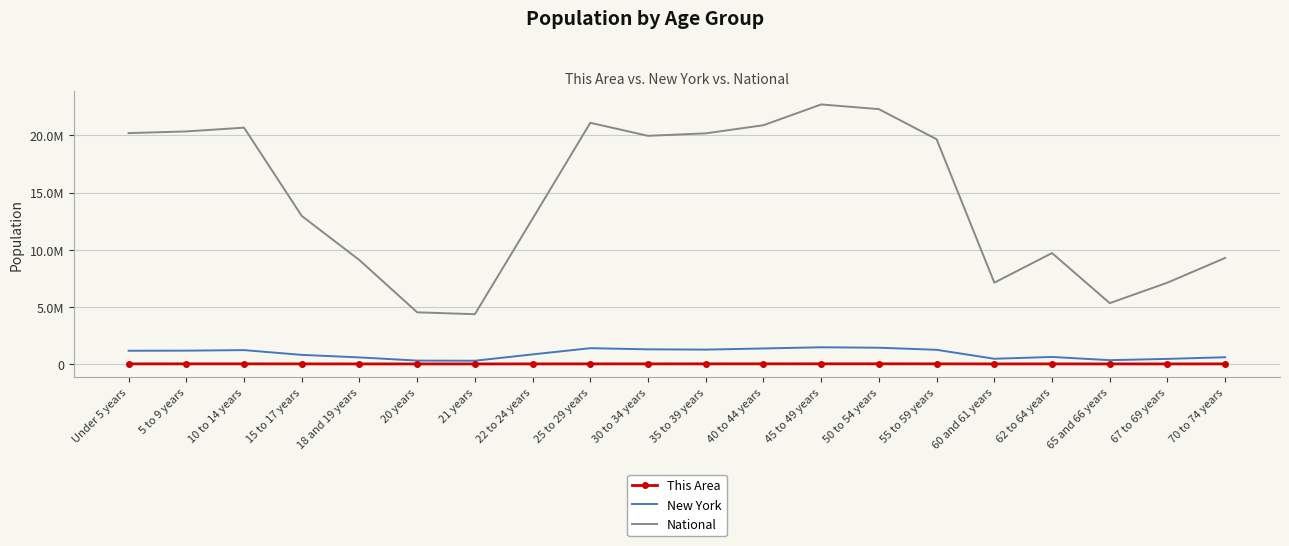

What is the difference between the maximum and minimum values in the National series?

18354297